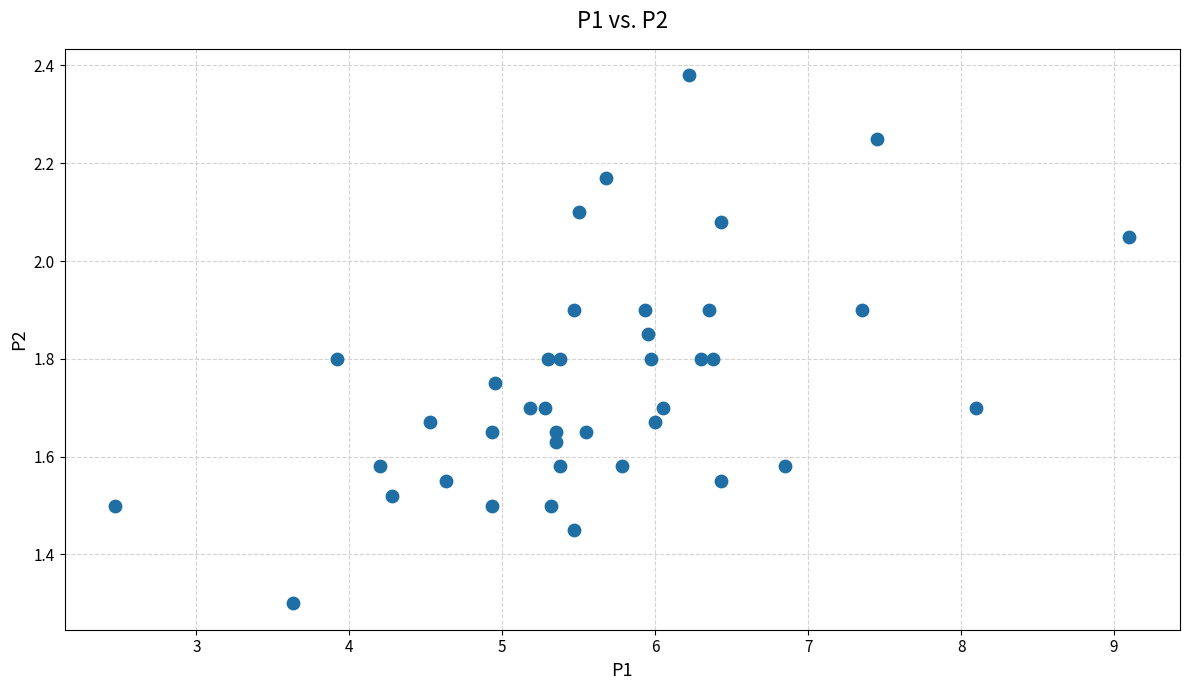

What is the range of X values (max minus min)?

6.6